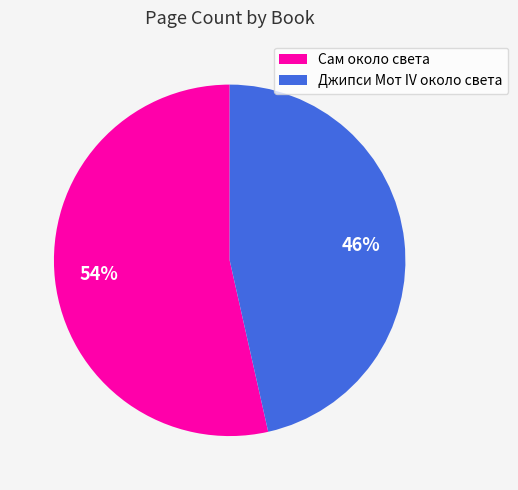

What is the majority slice?

Сам около света